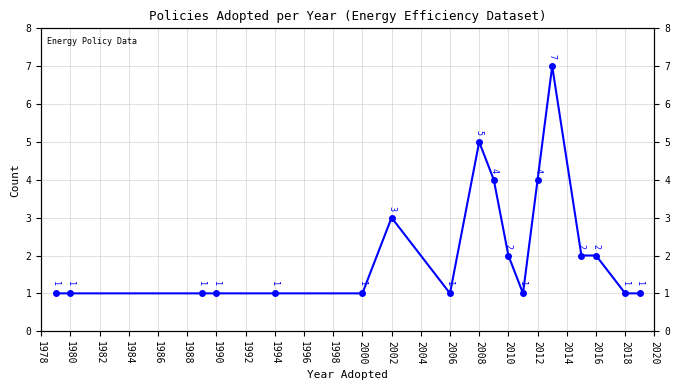

What is the difference between the values at 1998 and 2006?

1